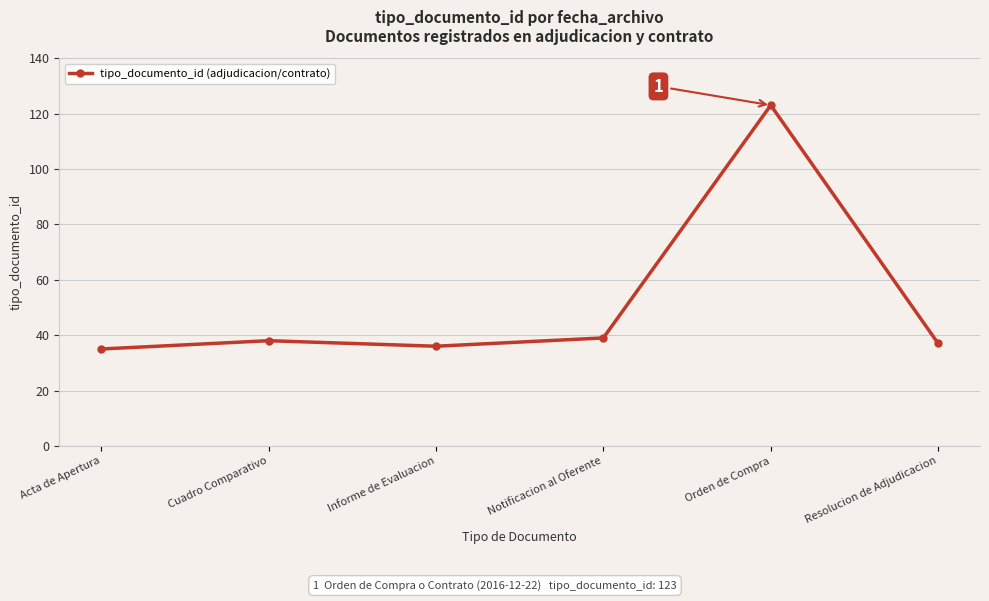

The chart shows a value of 18 at Acta de Apertura. True or false?

False